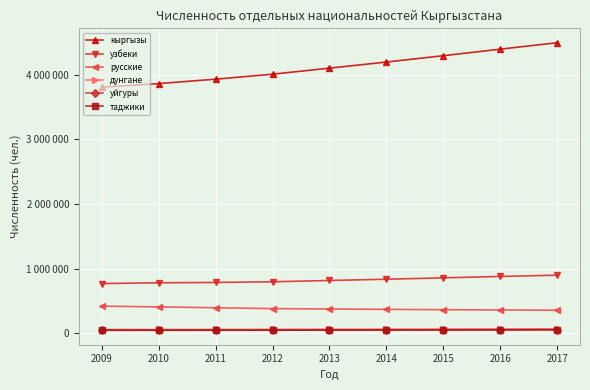

True or false: кыргызы and русские intersect in this chart.

False